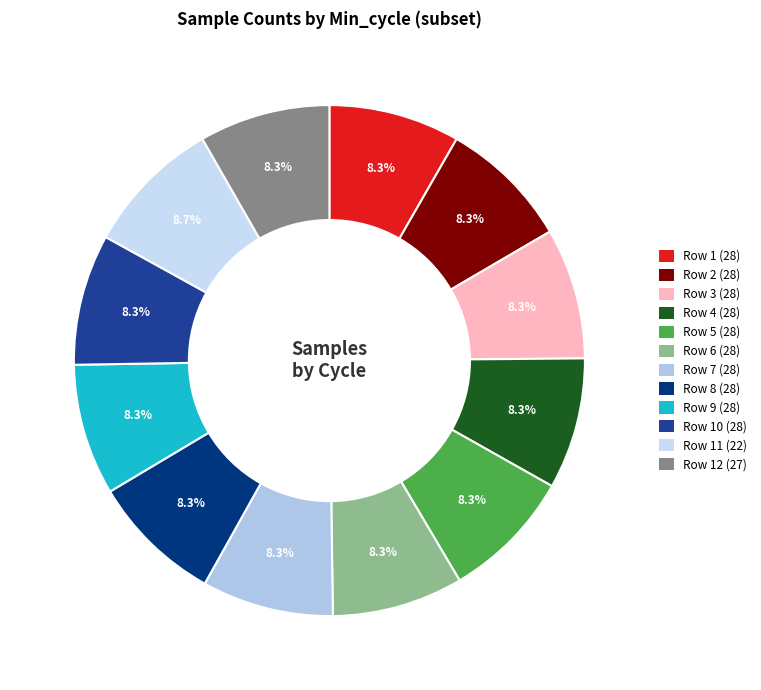

Is there a majority slice in this chart?

No